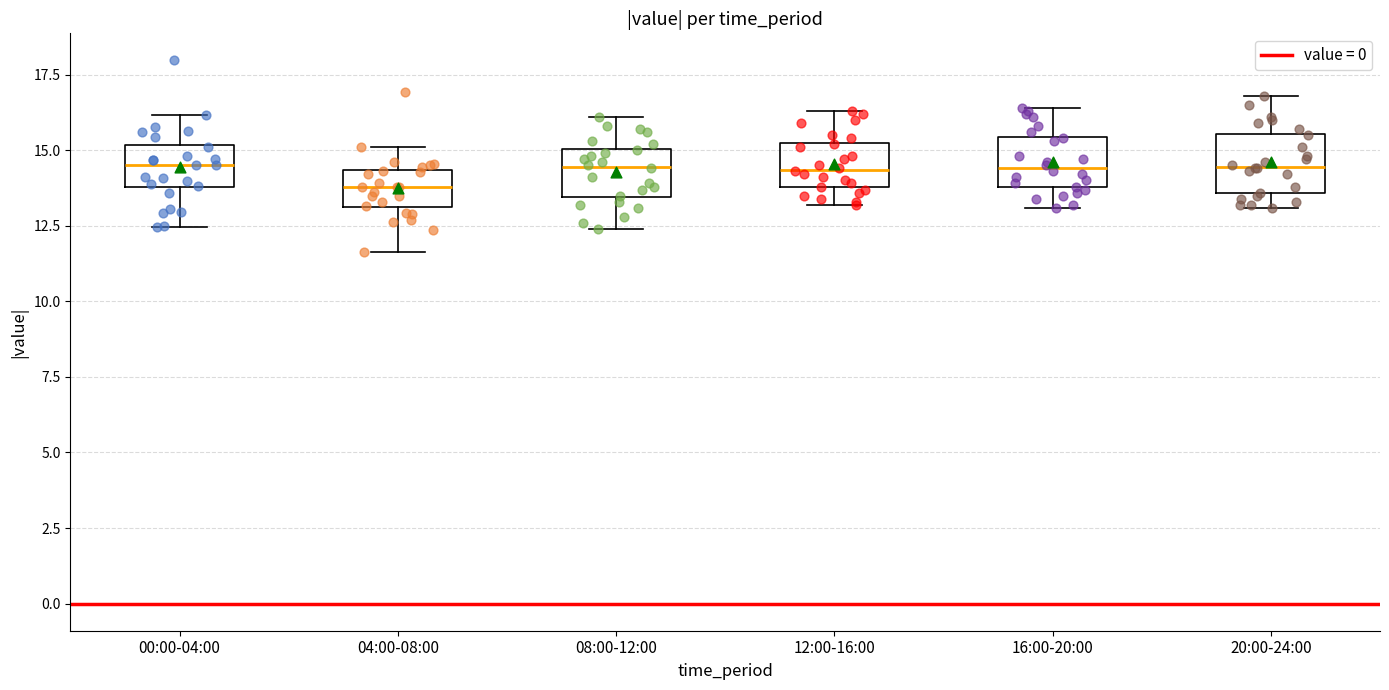

Where does the median line of the box for 16:00-20:00 sit on the y-axis? The values are not printed on the chart, so give them approximately, as read against the axis.

14.5